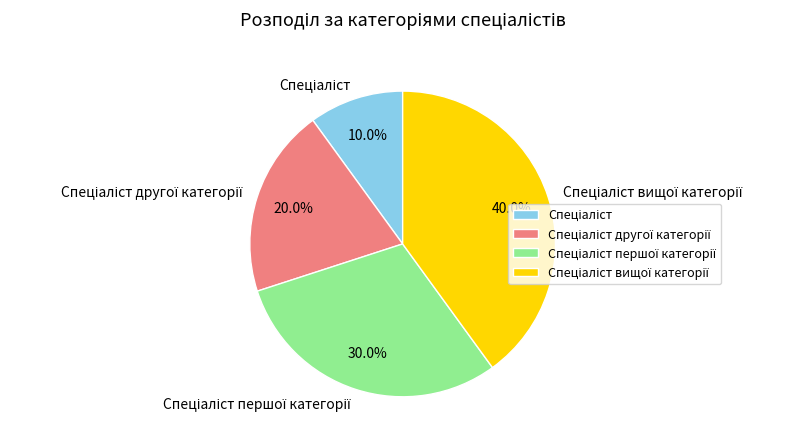

Is there a majority slice in this chart?

No